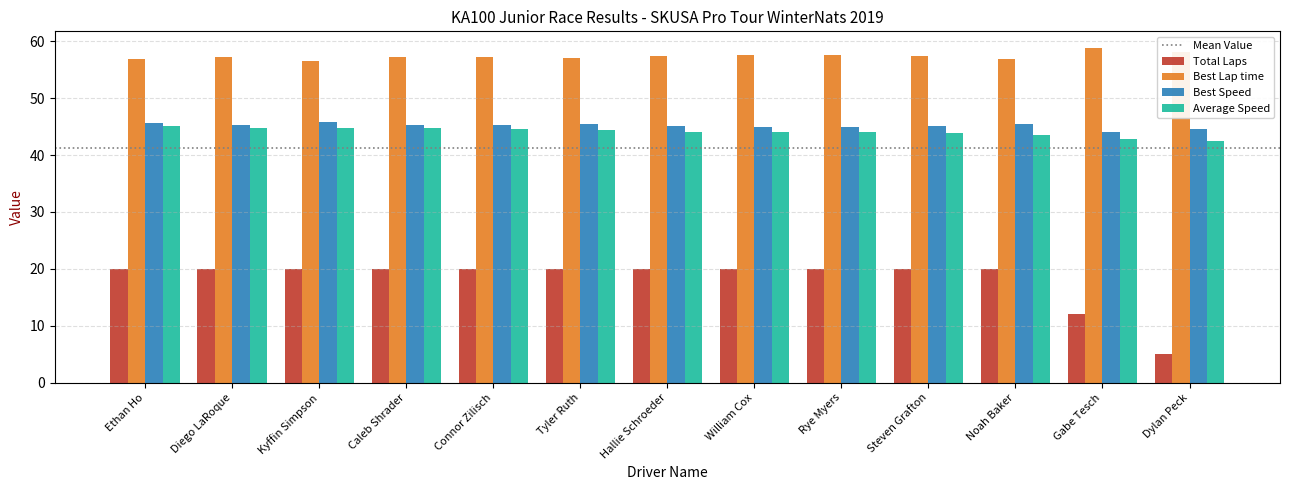

At Caleb Shrader, list the series in order from largest to smallest.

Best Lap time, Best Speed, Average Speed, Total Laps